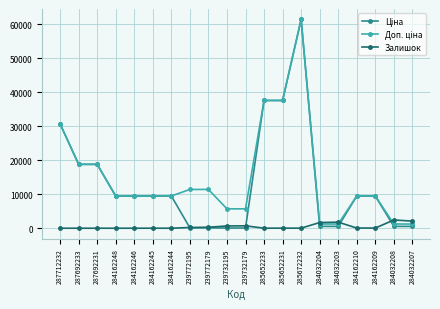

What is the label of the 16th point from the left?

284032203